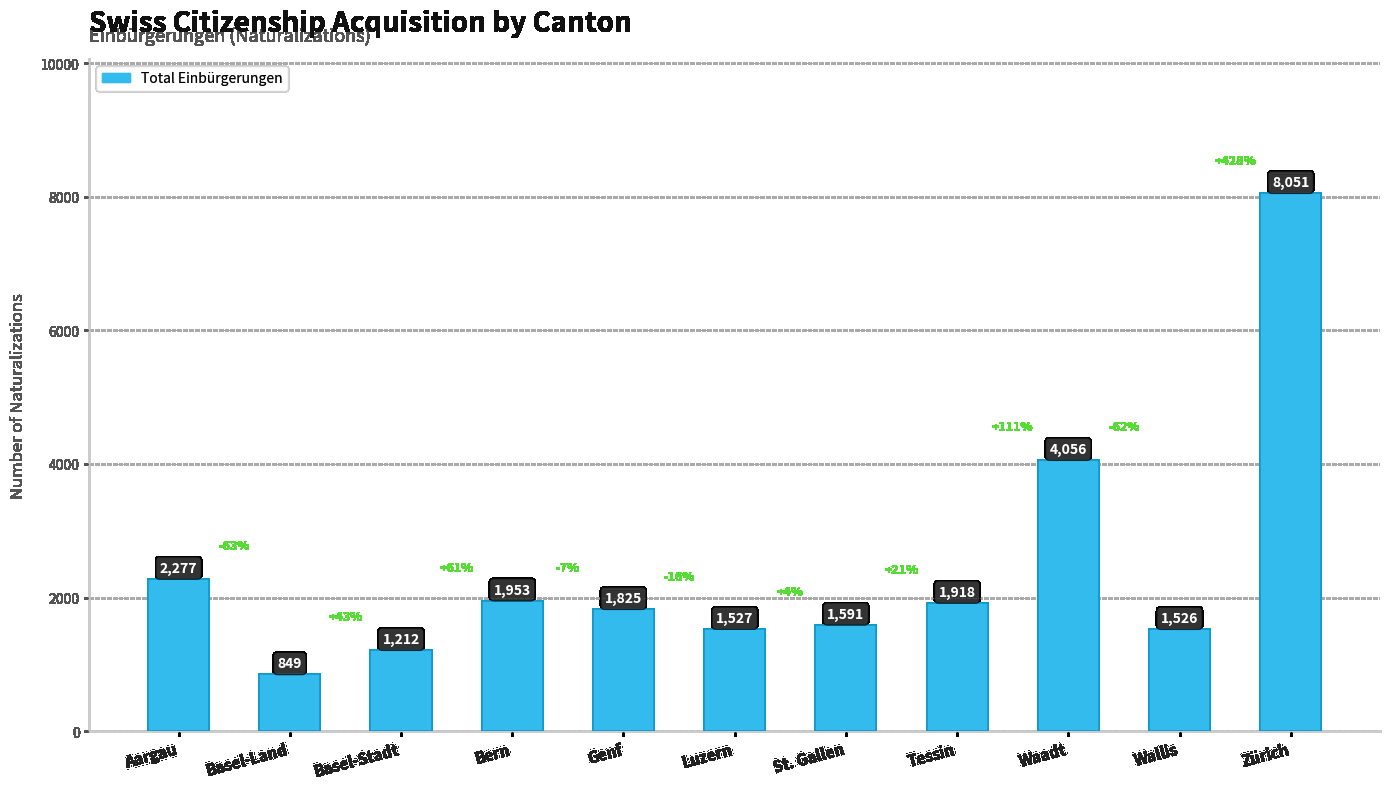

Approximately how many times larger is the value at Tessin compared to Genf?

1.1